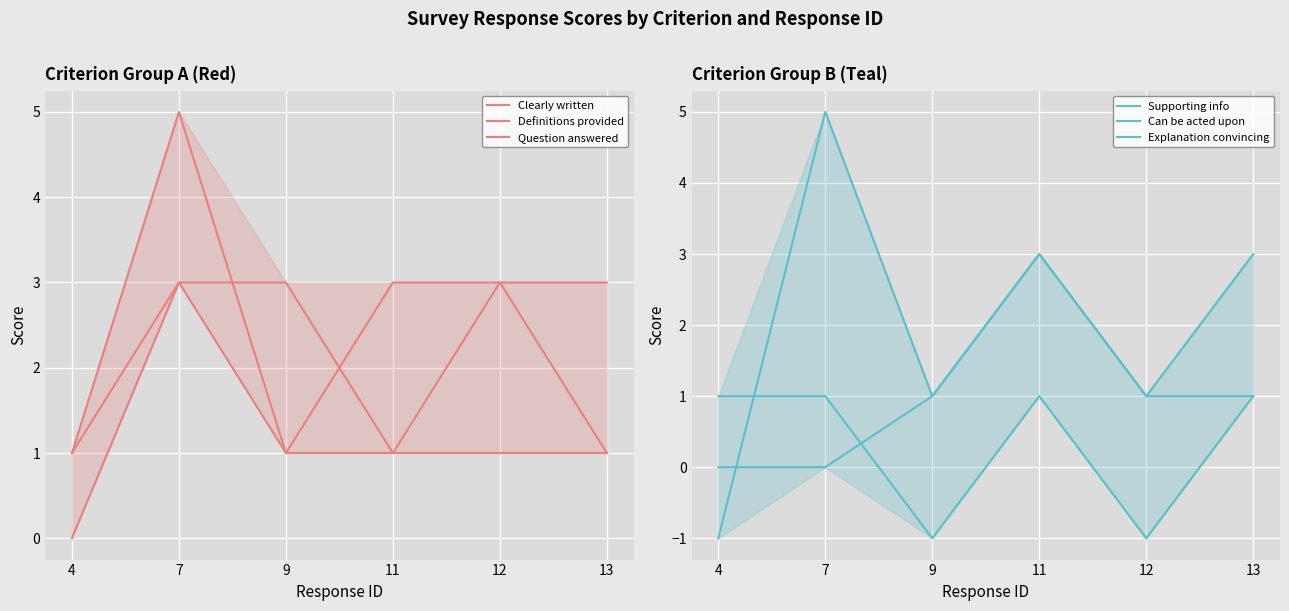

What is the value of the Explanation convincing point at the 2nd from the left?

5